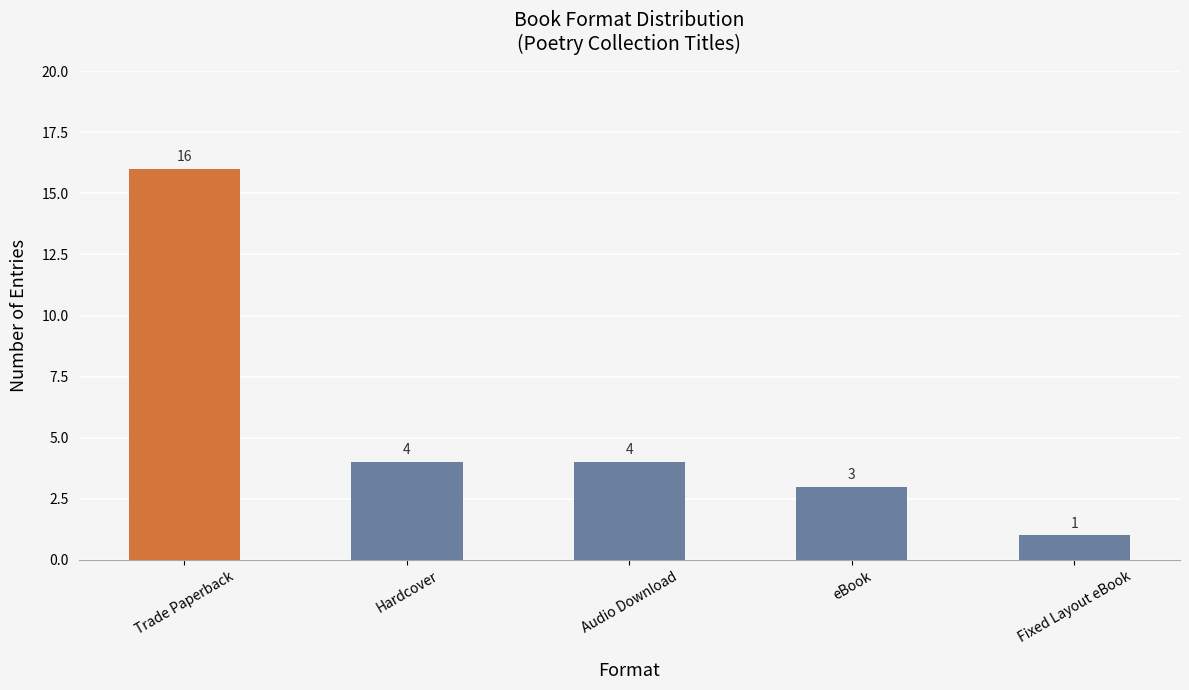

Where does the data first go above 4?

Trade Paperback